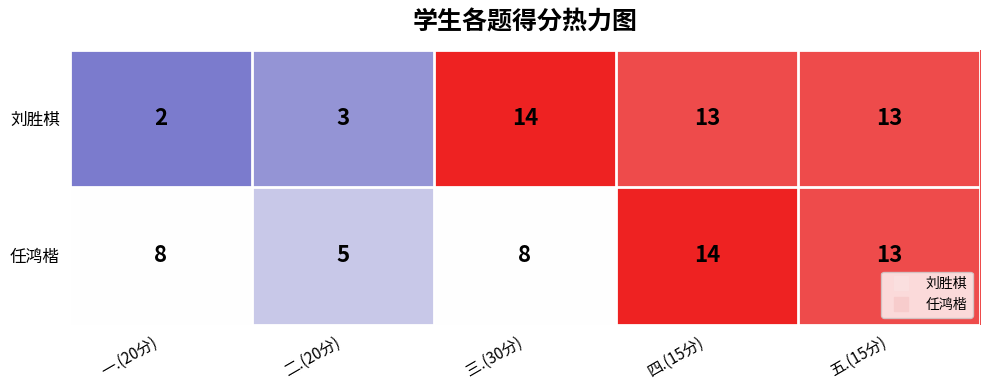

True or false: 刘胜棋 has a value of 2 at 二.(20分).

False